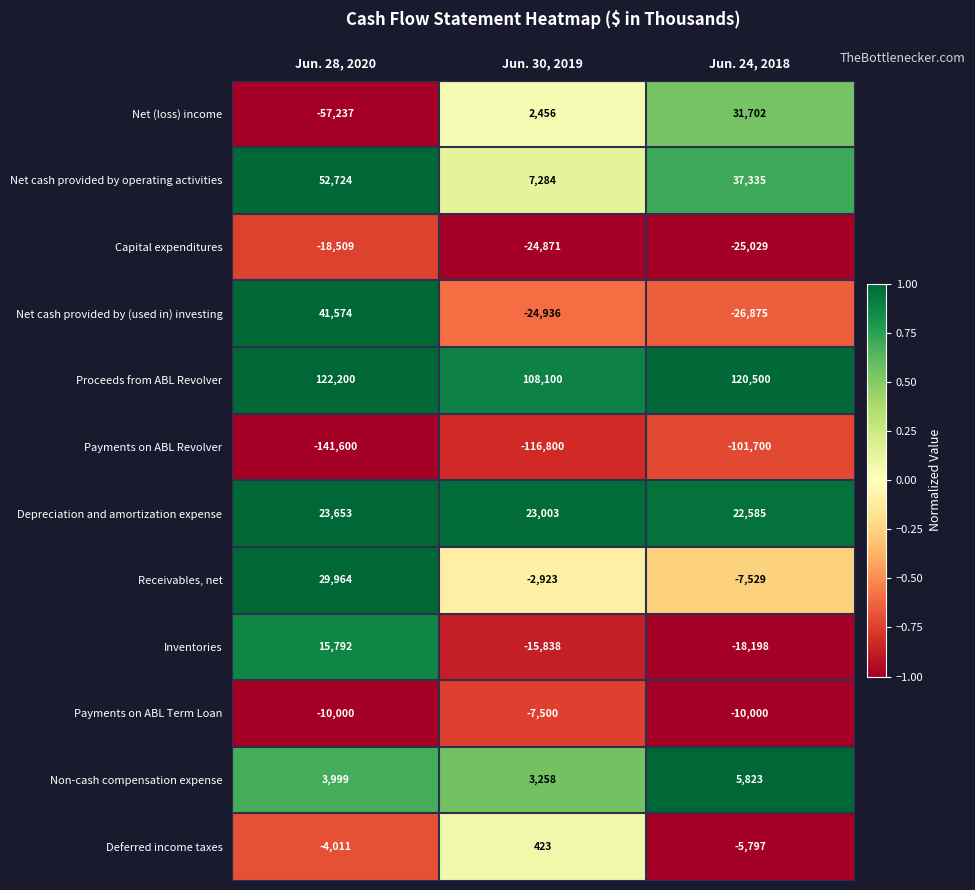

What is the total value across all series at Jun. 30, 2019?

-48344